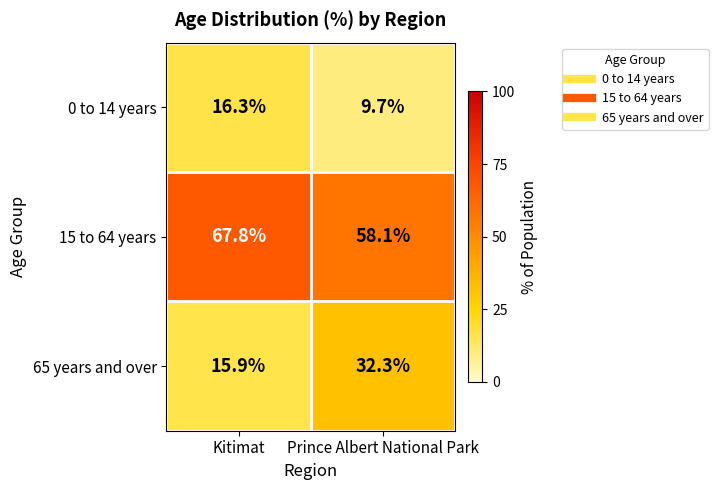

What is the difference between the 15 to 64 years values at Prince Albert National Park and Kitimat?

9.7